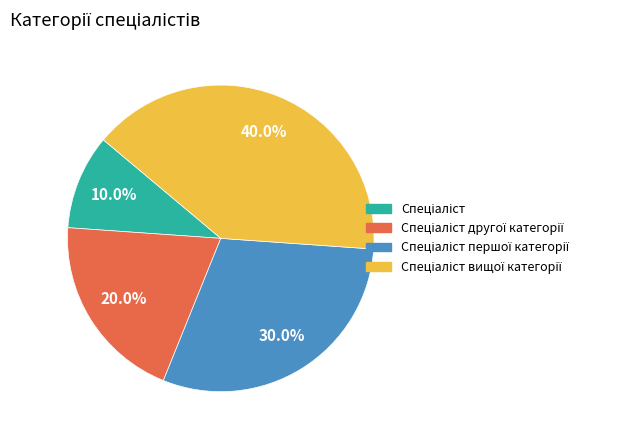

How many slices are in this pie chart?

4